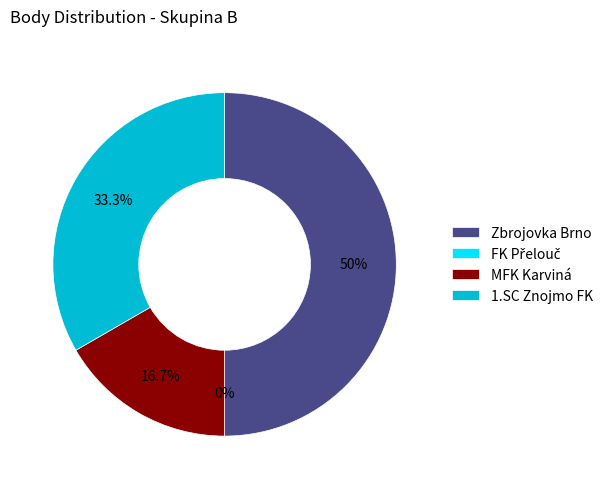

To the nearest percent, what is the average slice percentage?

25%